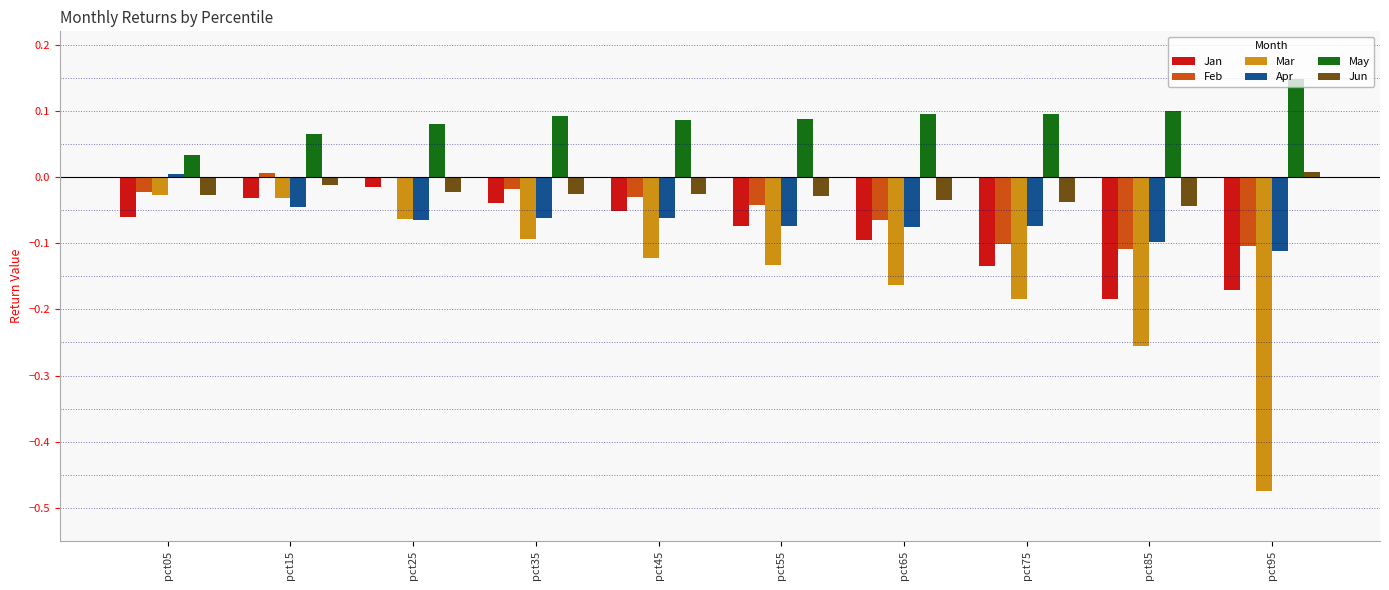

Which category has the highest value across all series?

pct95